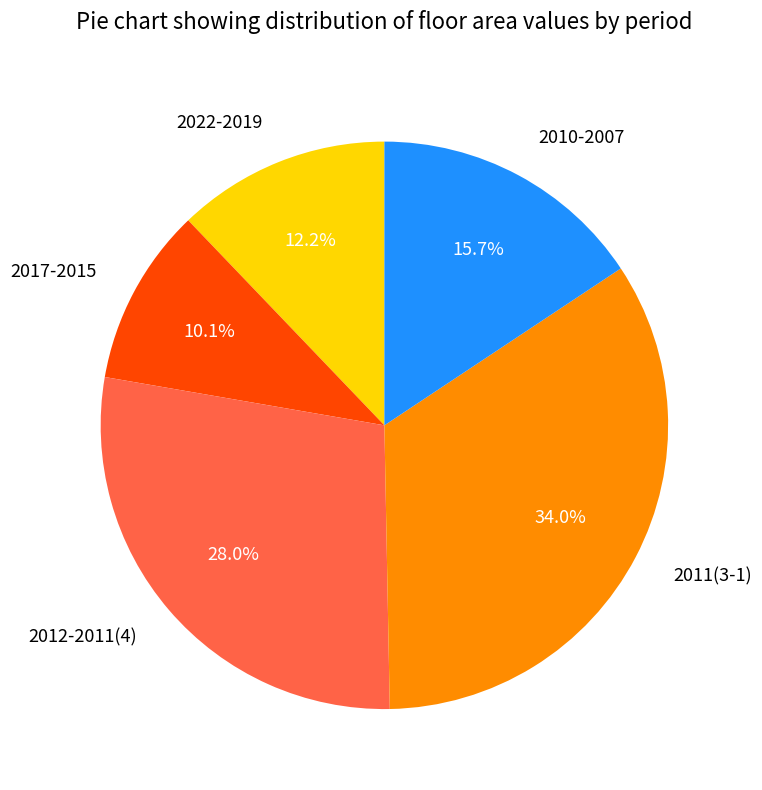

What is the smallest slice in the pie chart?

2017-2015